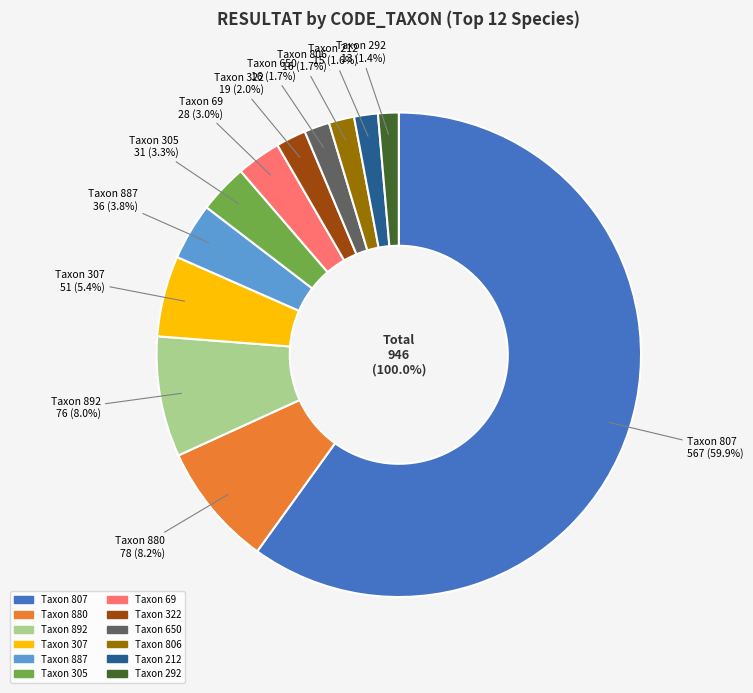

Count the number of slices in the pie.

12